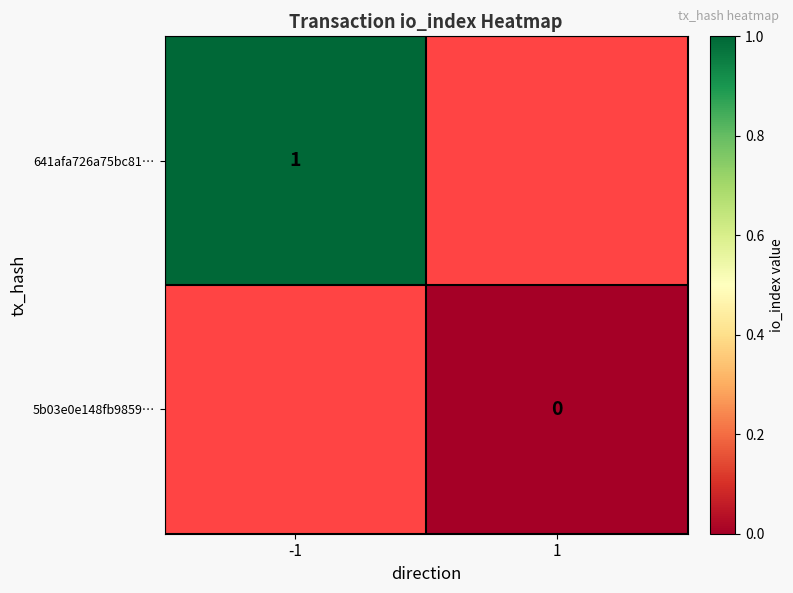

Is it true that 641afa726a75bc81… equals 1 at -1?

True